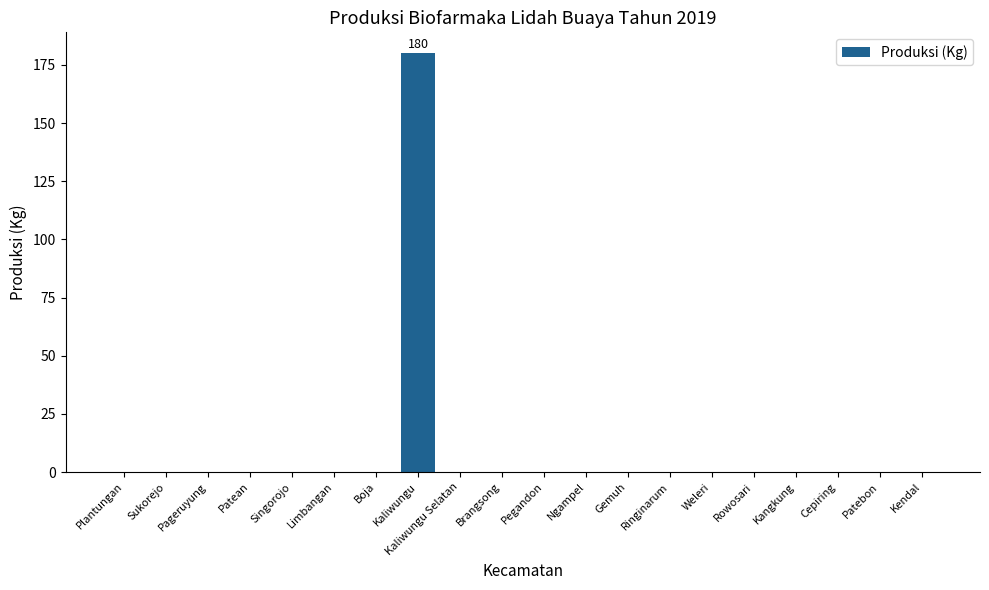

The value at Kangkung is 0. True or false?

True